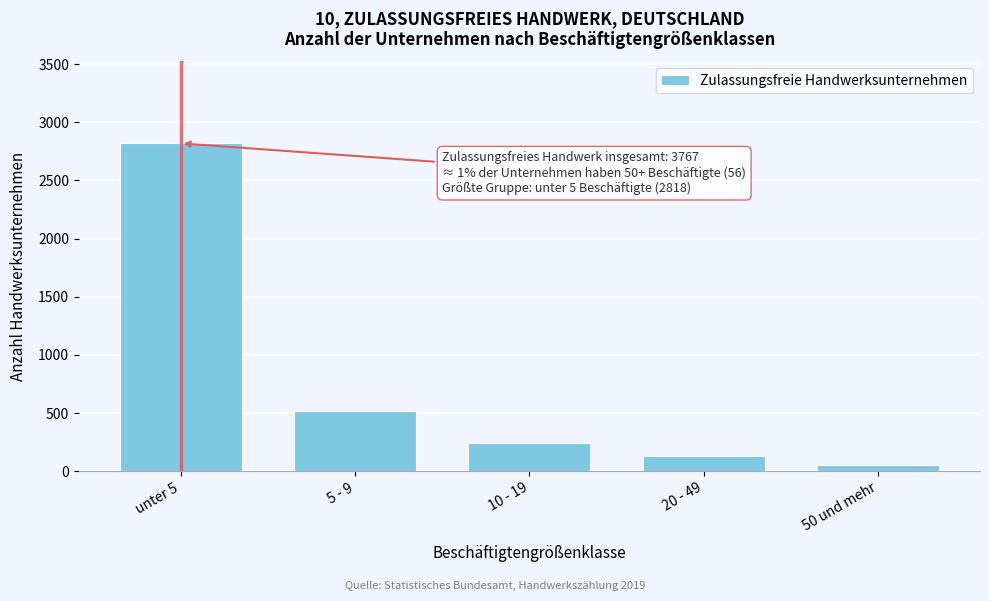

Reading left to right, list all the values displayed in this chart.

unter 5=2818	5 - 9=518	10 - 19=243	20 - 49=132	50 und mehr=56